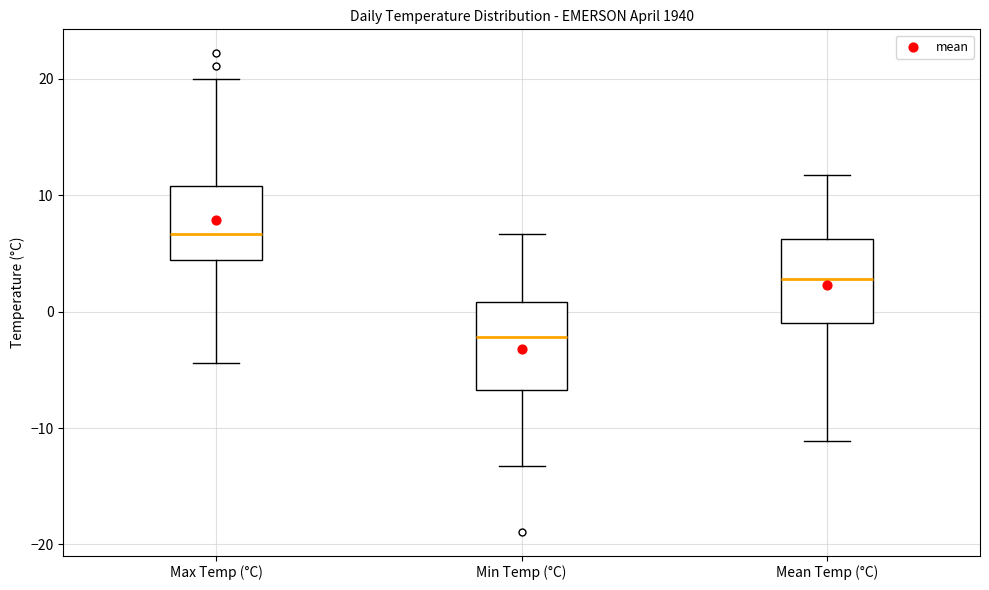

Which box's median line is the highest?

Max Temp (°C)